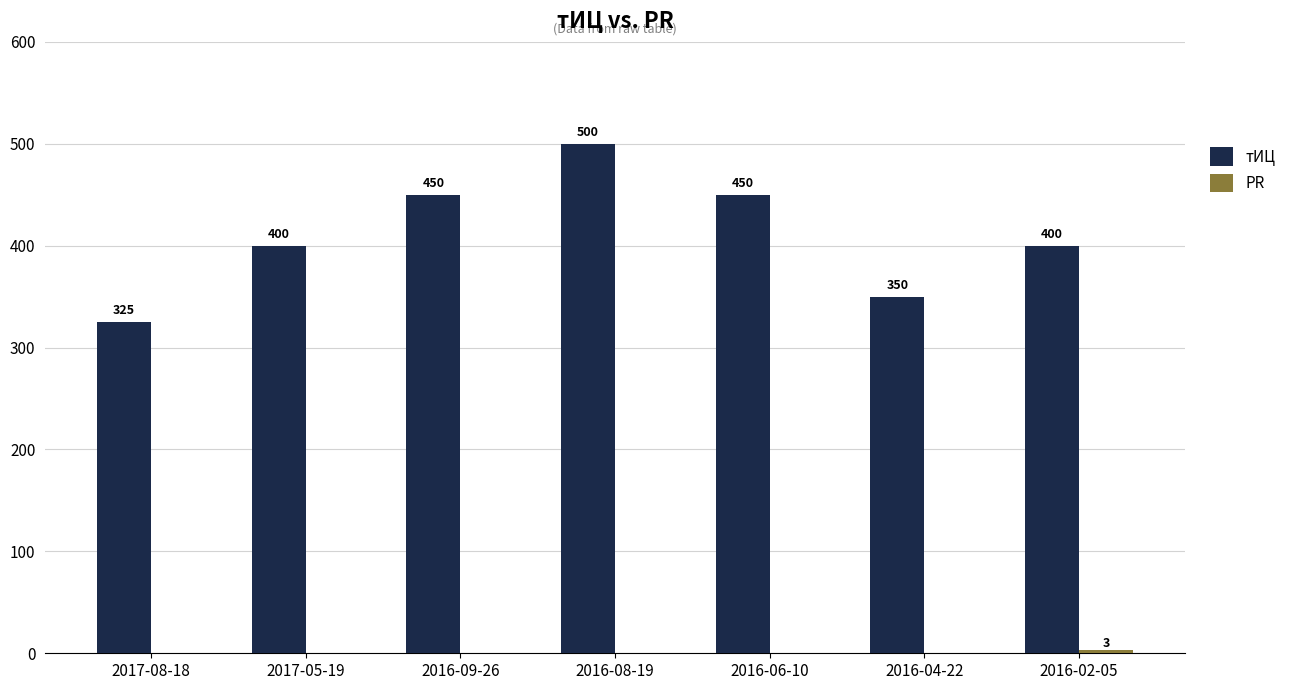

Which series changed the most between 2016-06-10 and 2016-04-22?

тИЦ